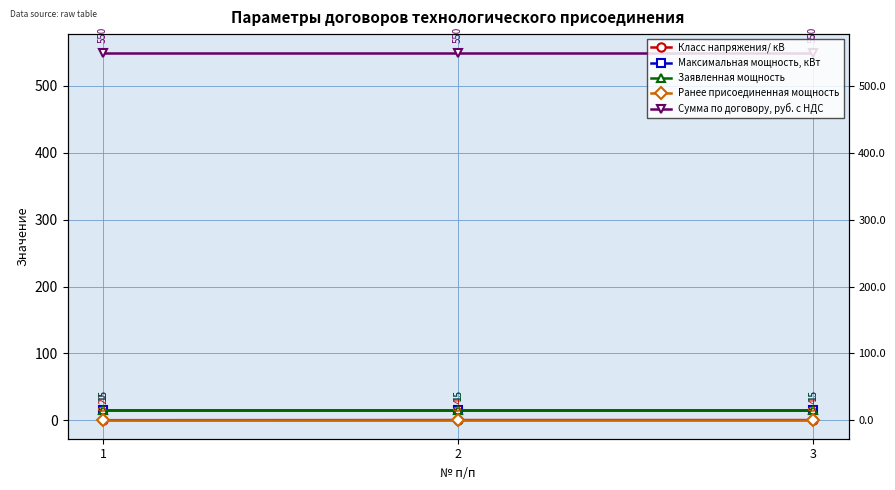

What is the value of the Сумма по договору, руб. с НДС point at the 3rd from the left?

550.0